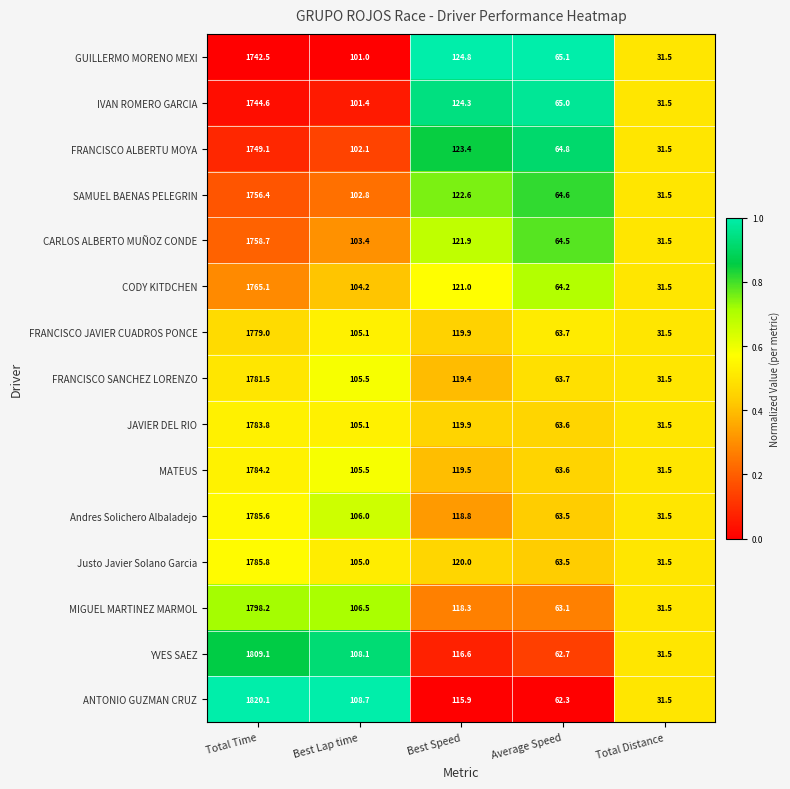

List the series in order of their peak value, highest first.

ANTONIO GUZMAN CRUZ, YVES SAEZ, MIGUEL MARTINEZ MARMOL, Justo Javier Solano Garcia, Andres Solichero Albaladejo, MATEUS, JAVIER DEL RIO, FRANCISCO SANCHEZ LORENZO, FRANCISCO JAVIER CUADROS PONCE, CODY KITDCHEN, CARLOS ALBERTO MUÑOZ CONDE, SAMUEL BAENAS PELEGRIN, FRANCISCO ALBERTU MOYA, IVAN ROMERO GARCIA, GUILLERMO MORENO MEXI